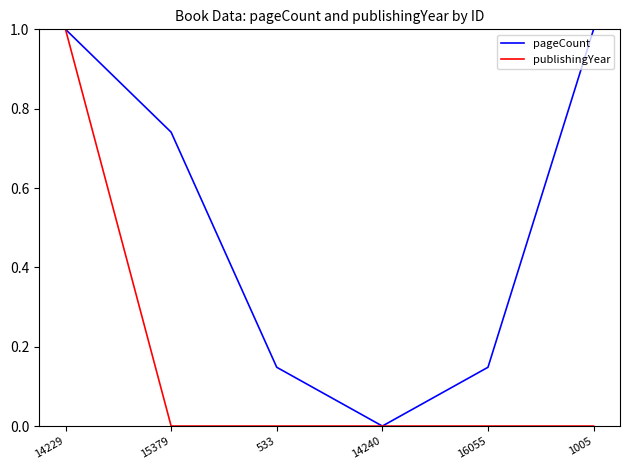

What are all the series names shown in the legend?

pageCount, publishingYear